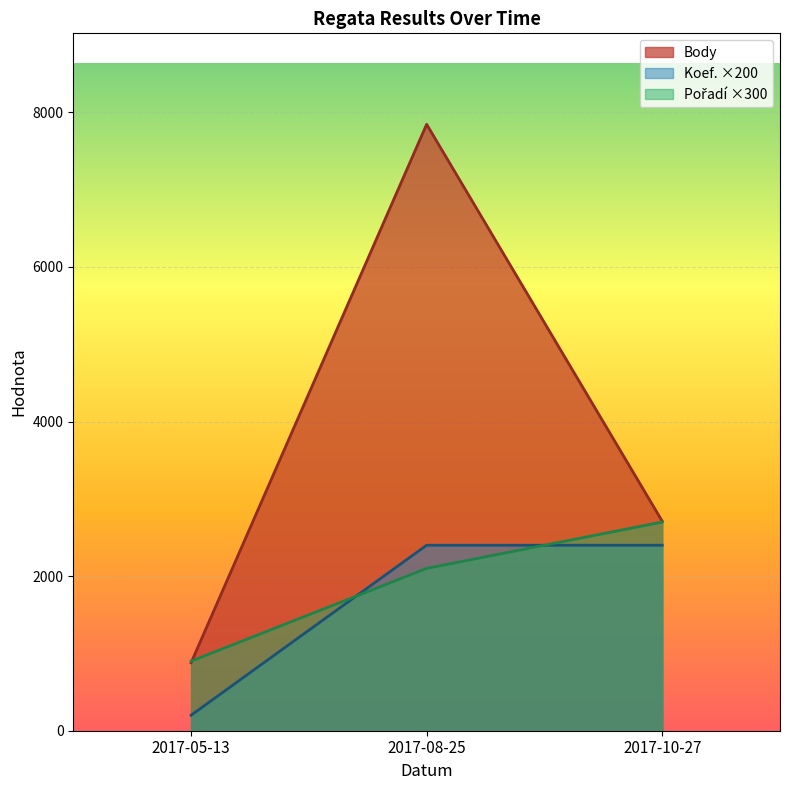

Which series changed the most between 2017-08-25 and 2017-10-27?

Body